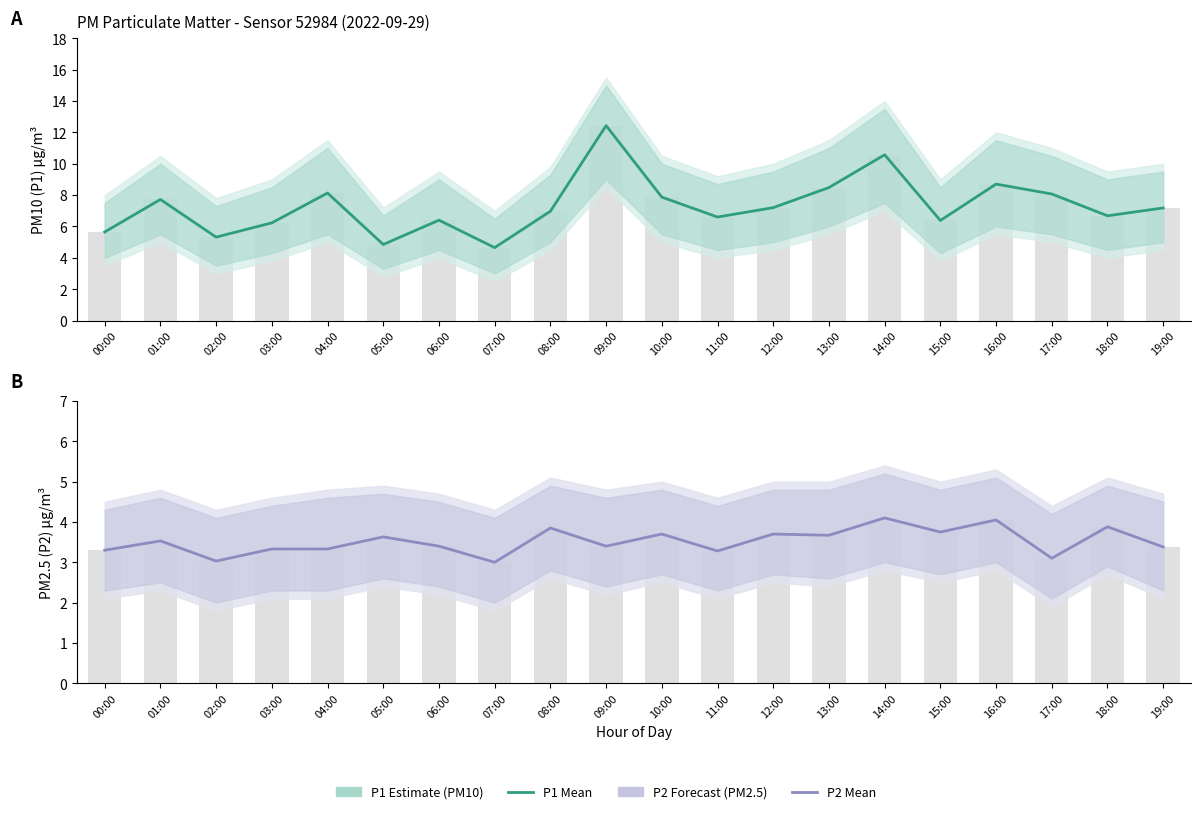

What is the lowest value of the P2 (PM2.5) Forecast series?

3.0